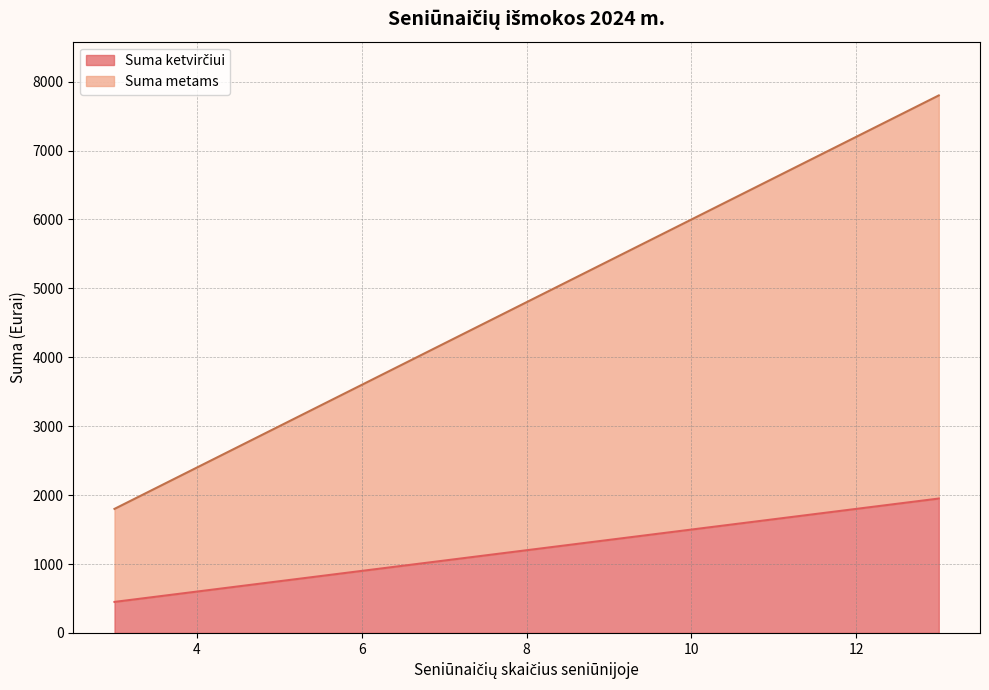

How many data points in Suma metams are above 3600?

5